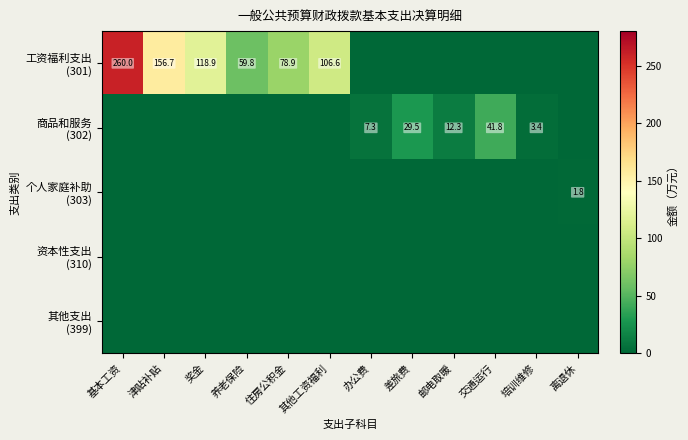

Between 津贴补贴 and 培训维修, which series saw the biggest shift?

工资福利支出 (301)